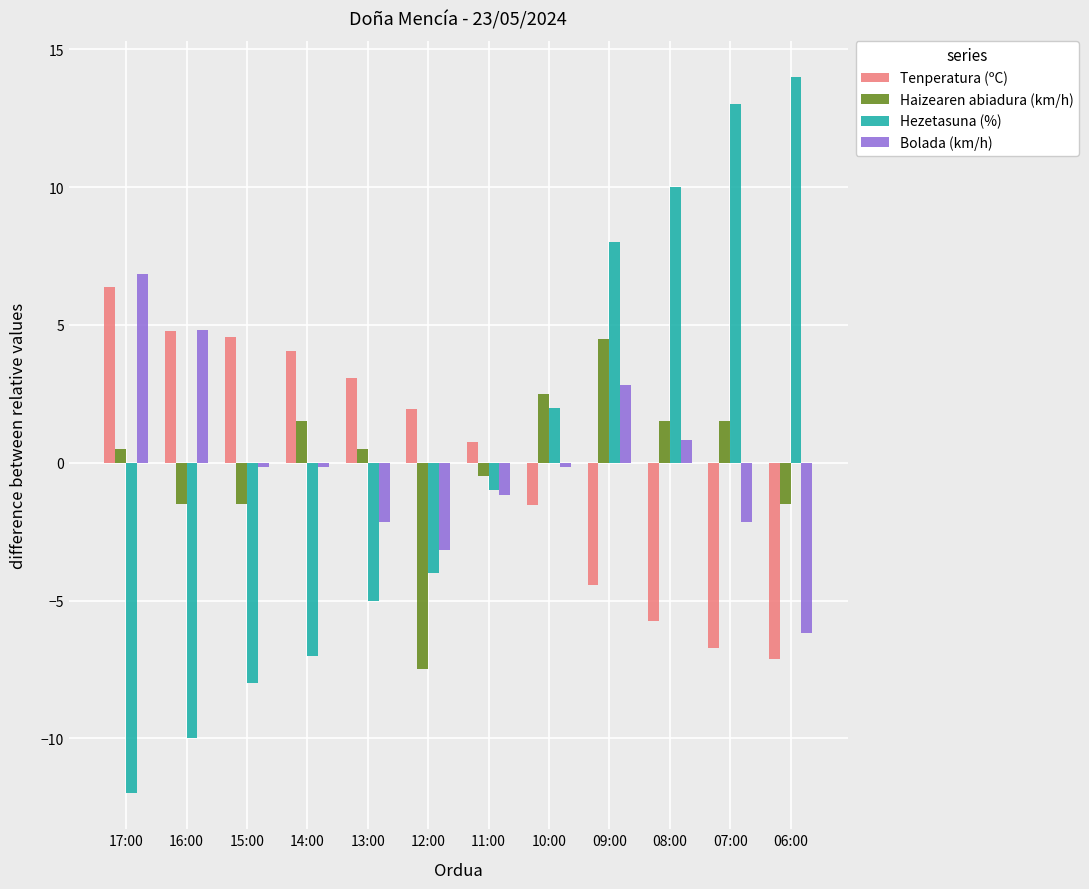

What is the label of the 4th bar from the left?

14:00